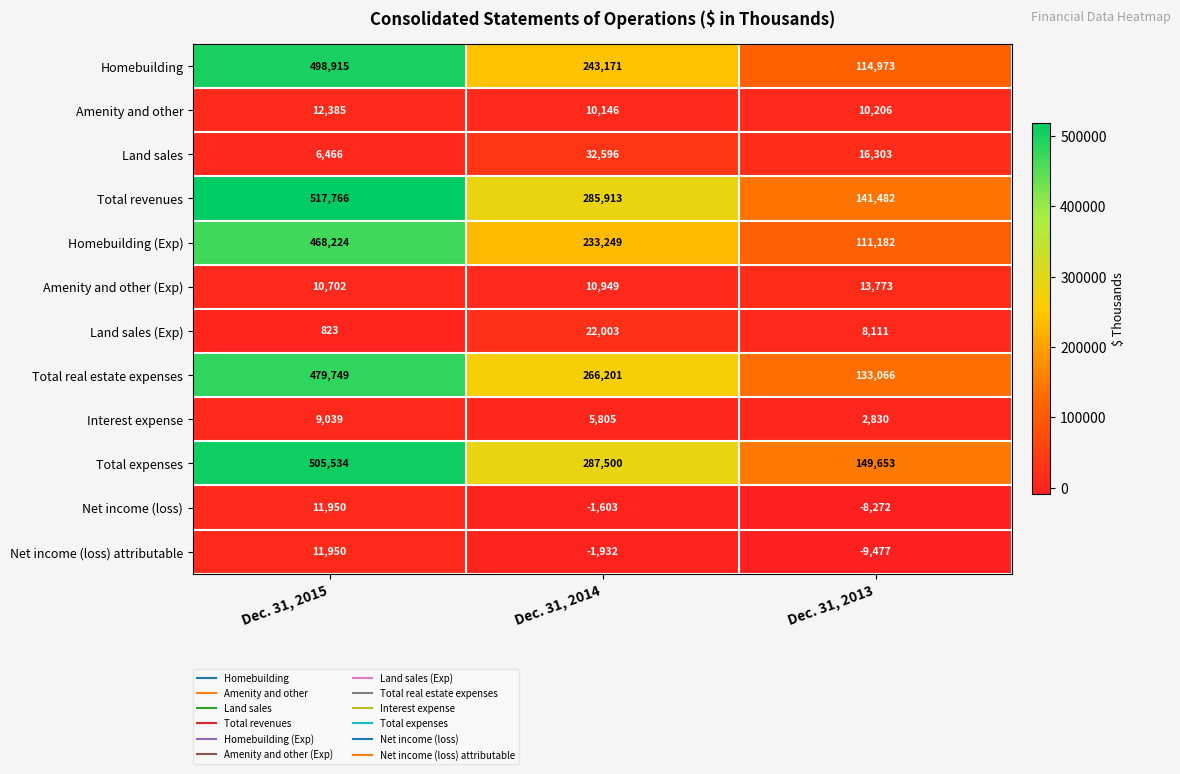

Which series has the widest spread of values?

Homebuilding